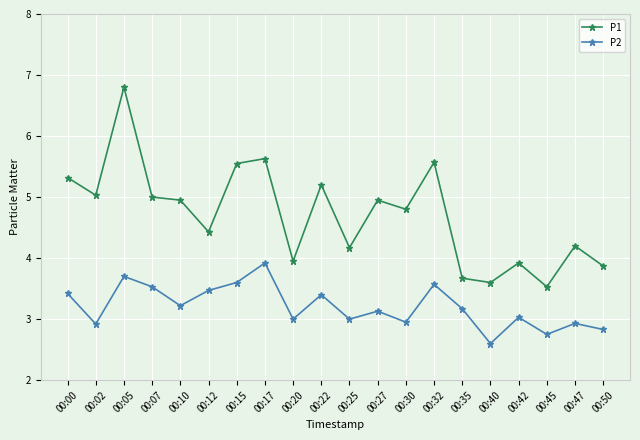

True or false: P1 and P2 intersect in this chart.

False